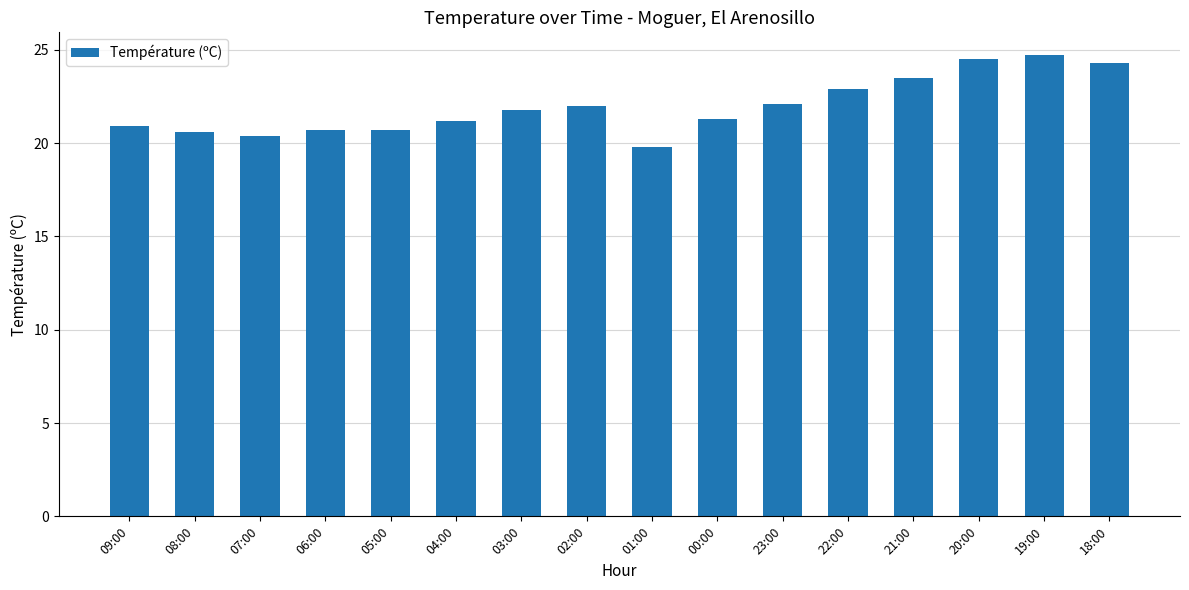

Between 22:00 and 00:00, which is larger?

22:00